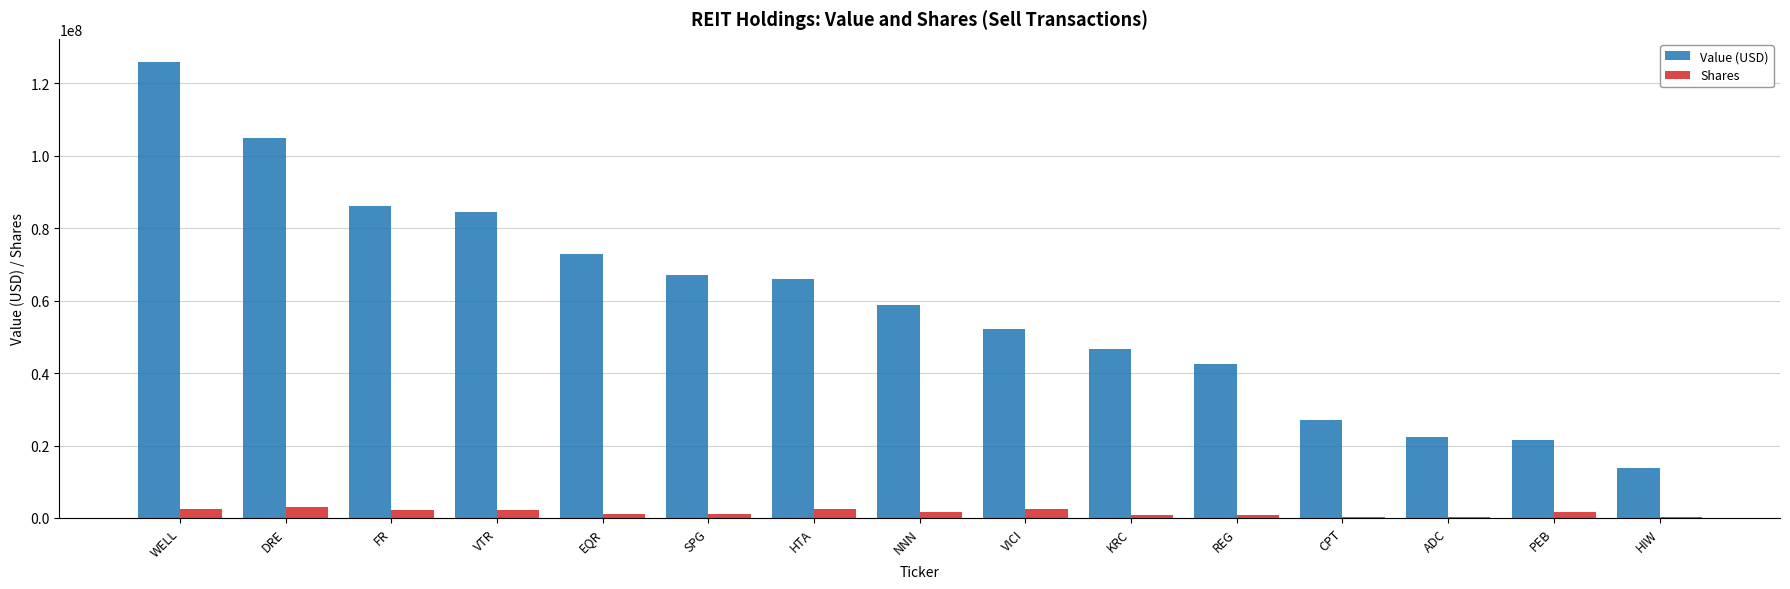

Where does the Shares series first go above 1576000?

WELL